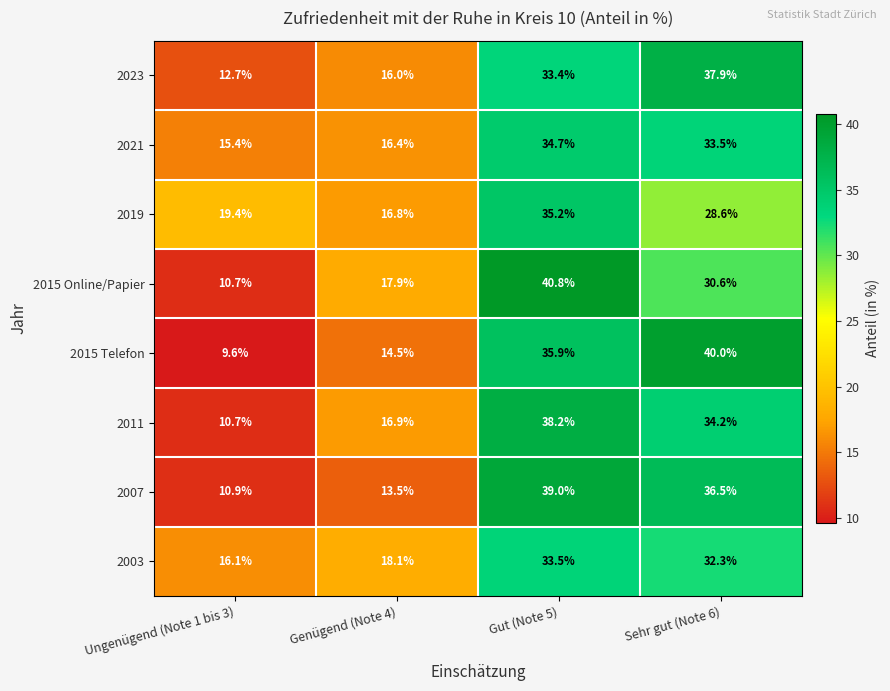

Rank the series at Gut (Note 5) from highest to lowest value.

2015 Online/Papier, 2007, 2011, 2015 Telefon, 2019, 2021, 2003, 2023